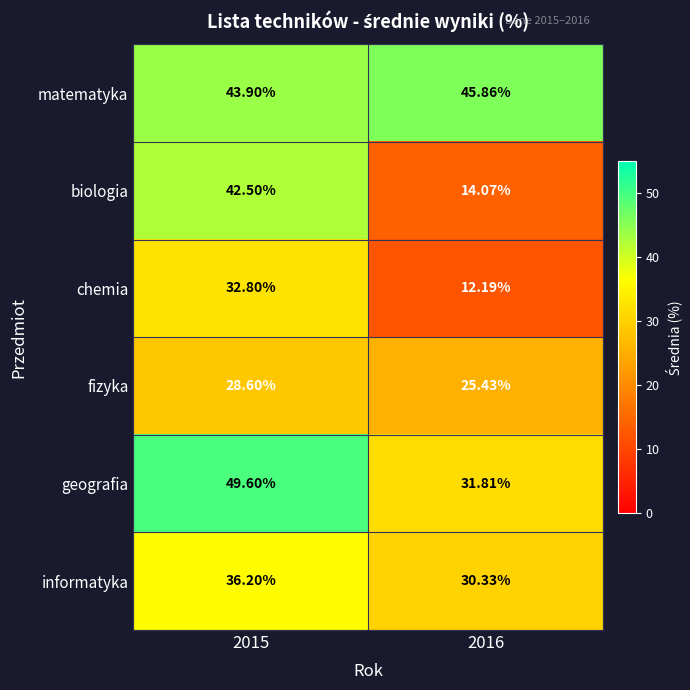

What is the total value across all series at 2016?

159.7